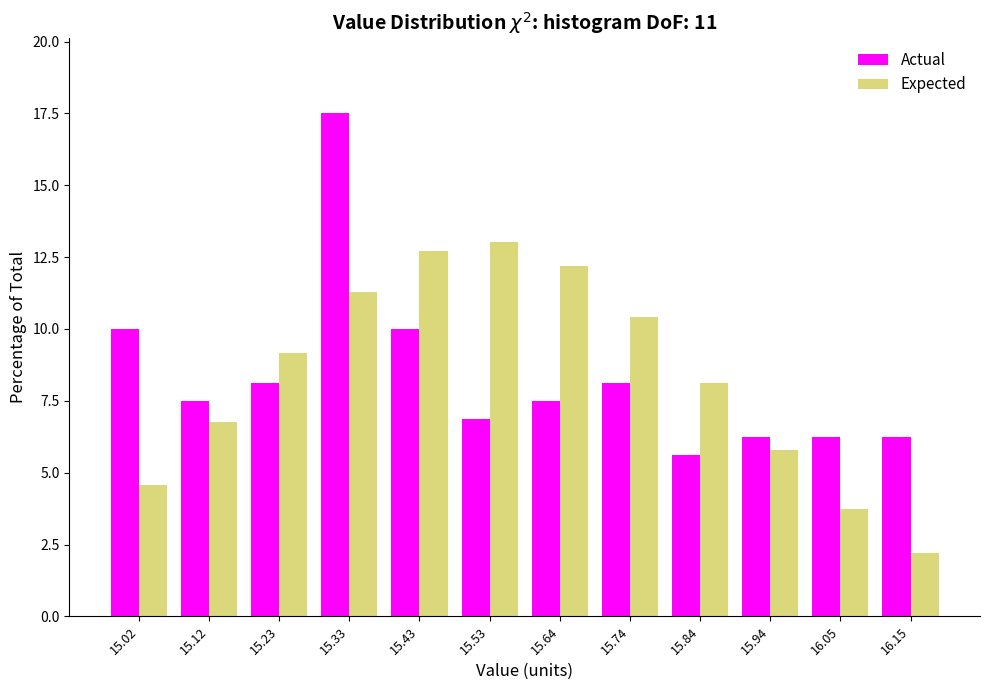

Reading left to right, list every range on the x-axis with the height of the bar of each series over it. Neither the bar edges nor the heights are printed on the chart, so give them approximately, as read against the axes.

14.98 to 15.08: Actual=10.0	Expected=4.5
15.08 to 15.18: Actual=7.5	Expected=7.0
15.18 to 15.28: Actual=8.0	Expected=9.0
15.28 to 15.38: Actual=17.5	Expected=11.5
15.38 to 15.48: Actual=10.0	Expected=12.5
15.48 to 15.58: Actual=7.0	Expected=13.0
15.58 to 15.68: Actual=7.5	Expected=12.0
15.68 to 15.80: Actual=8.0	Expected=10.5
15.80 to 15.90: Actual=5.5	Expected=8.0
15.90 to 16.00: Actual=6.5	Expected=6.0
16.00 to 16.10: Actual=6.5	Expected=3.5
16.10 to 16.20: Actual=6.5	Expected=2.0